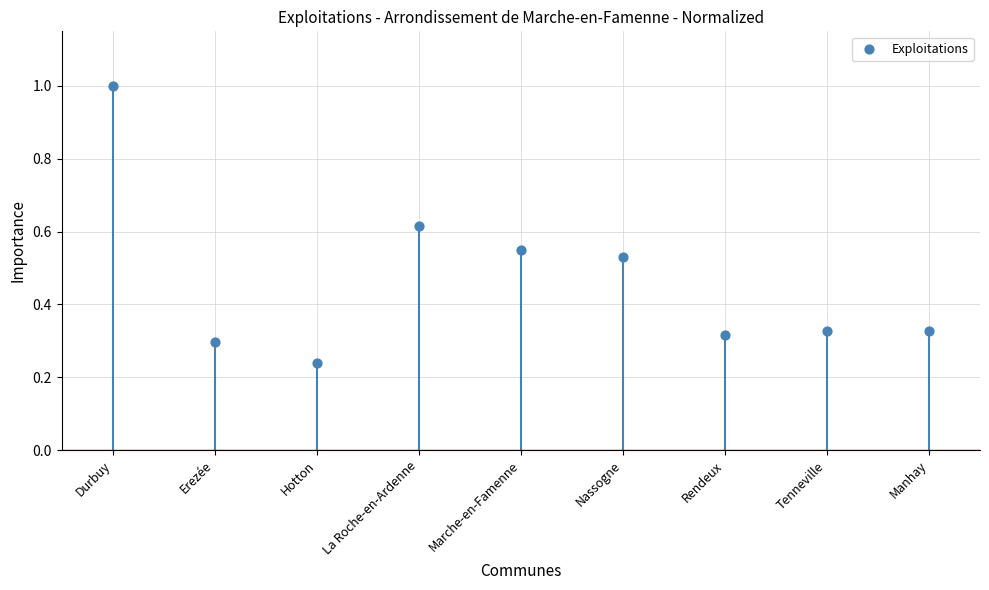

What is the range of Y values (max minus min)?

0.8